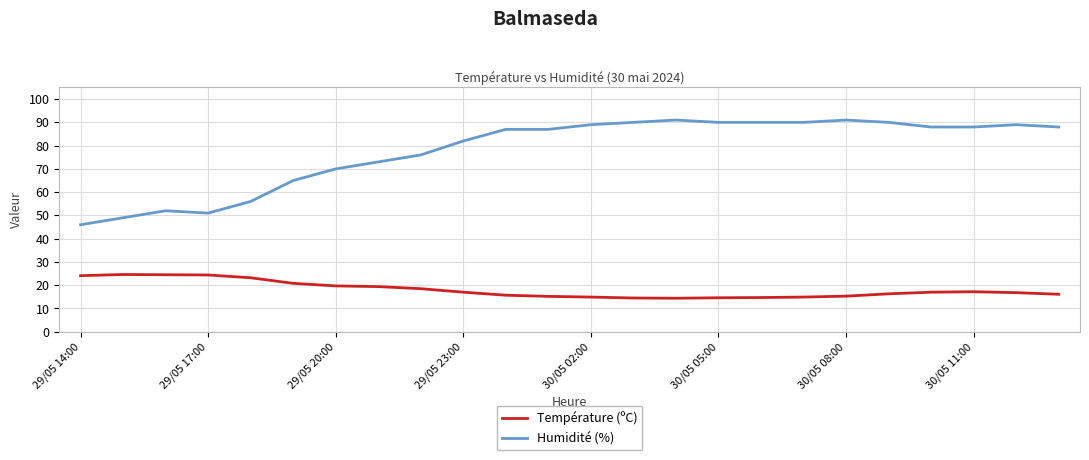

Which series has the largest total across all categories?

Humidité (%)